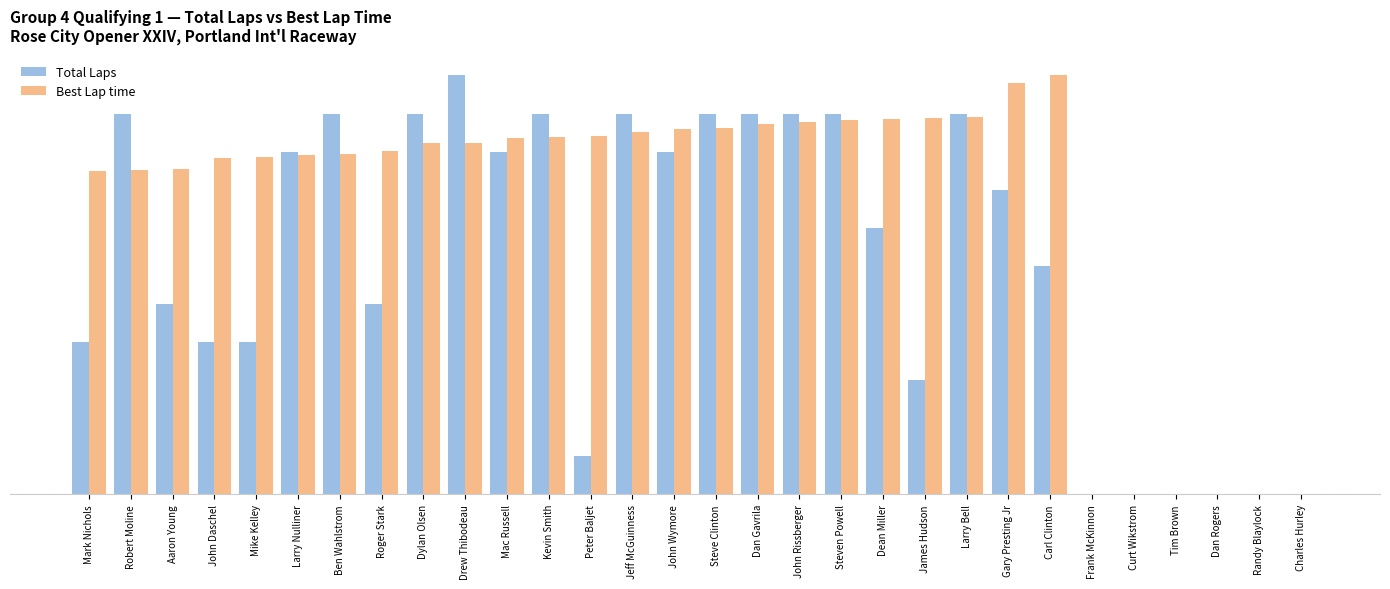

At which label does Total Laps reach its peak?

Drew Thibodeau